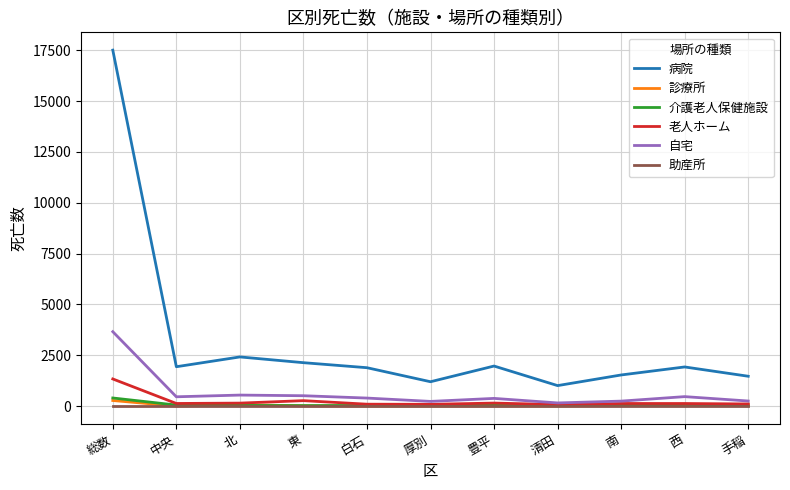

What is the difference between the 介護老人保健施設 values at 西 and 北?

59